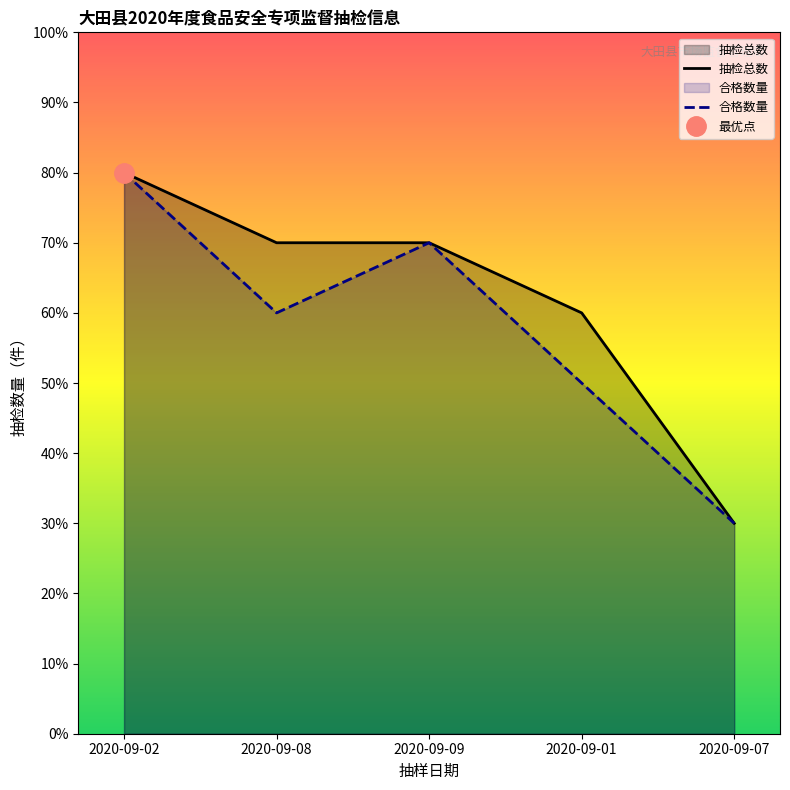

Rank the categories by 抽检总数 value from highest to lowest.

2020-09-02, 2020-09-08, 2020-09-09, 2020-09-01, 2020-09-07